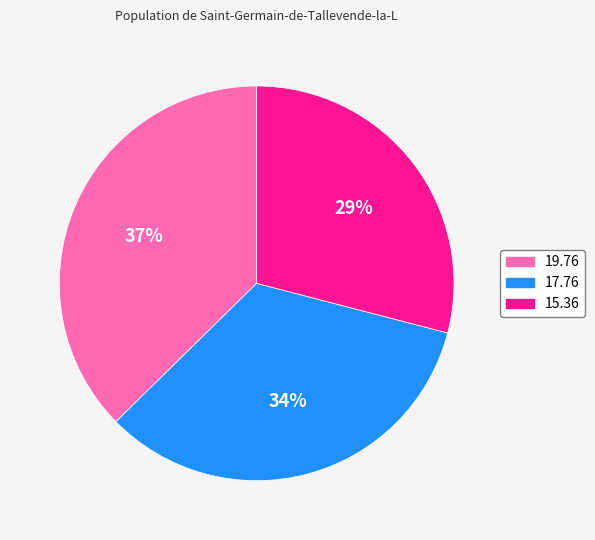

Does any single category account for the majority?

No